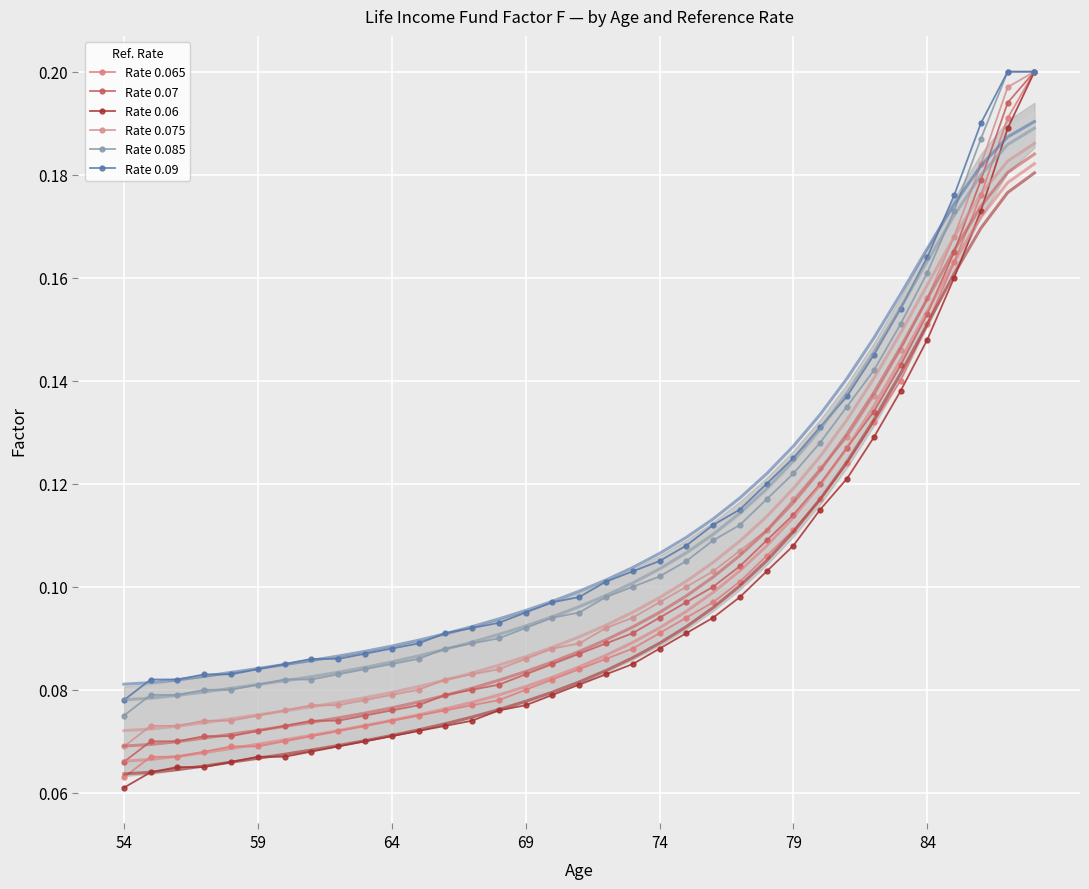

True or false: Rate 0.09 has a value of 0.0 at 19.

False